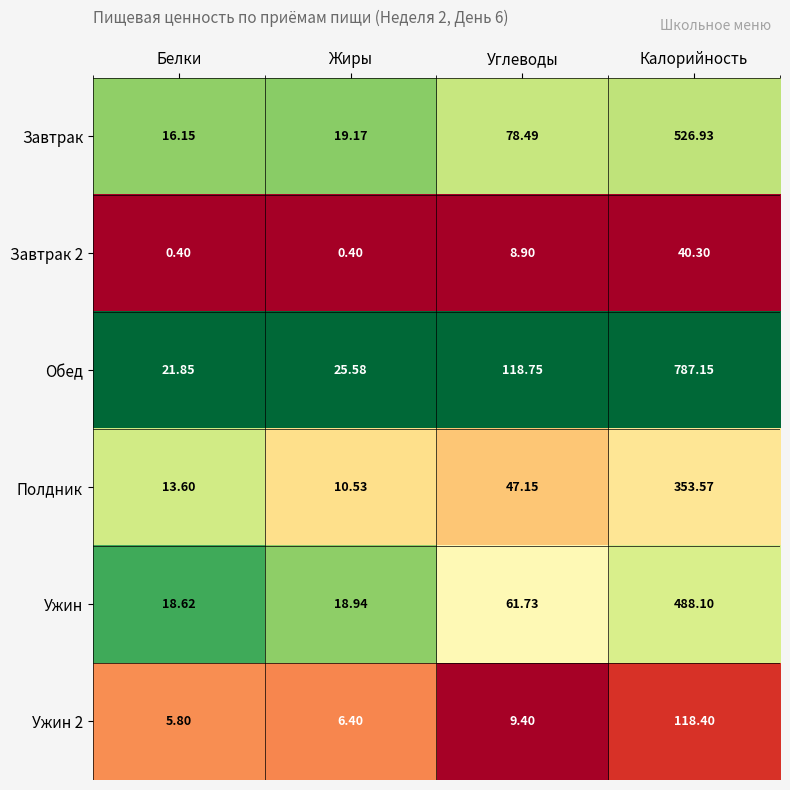

At which label does Полдник first exceed 47?

Углеводы